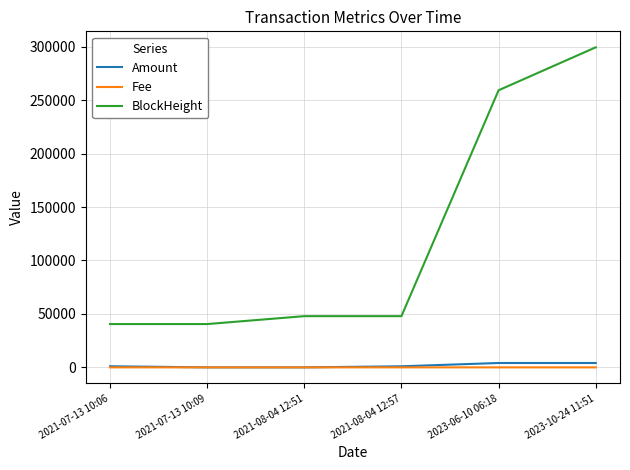

What is the difference between the highest and lowest values at 2023-06-10 06:18?

259256.9